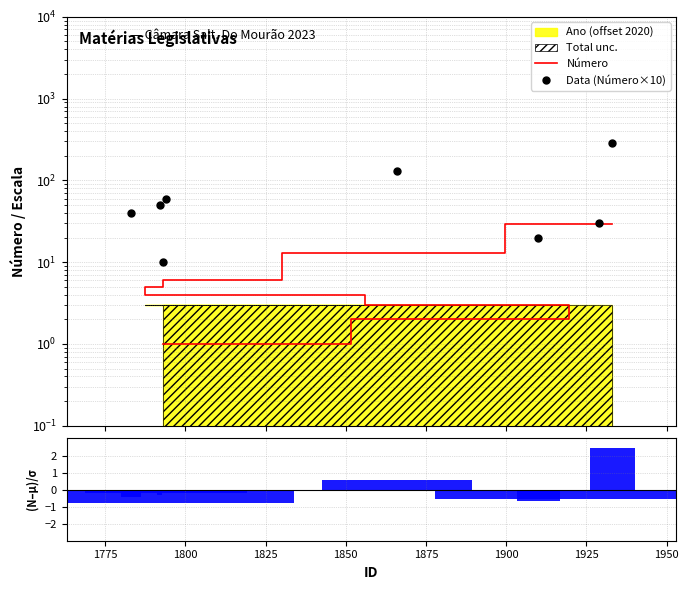

How many data points in Número are less than 5?

4